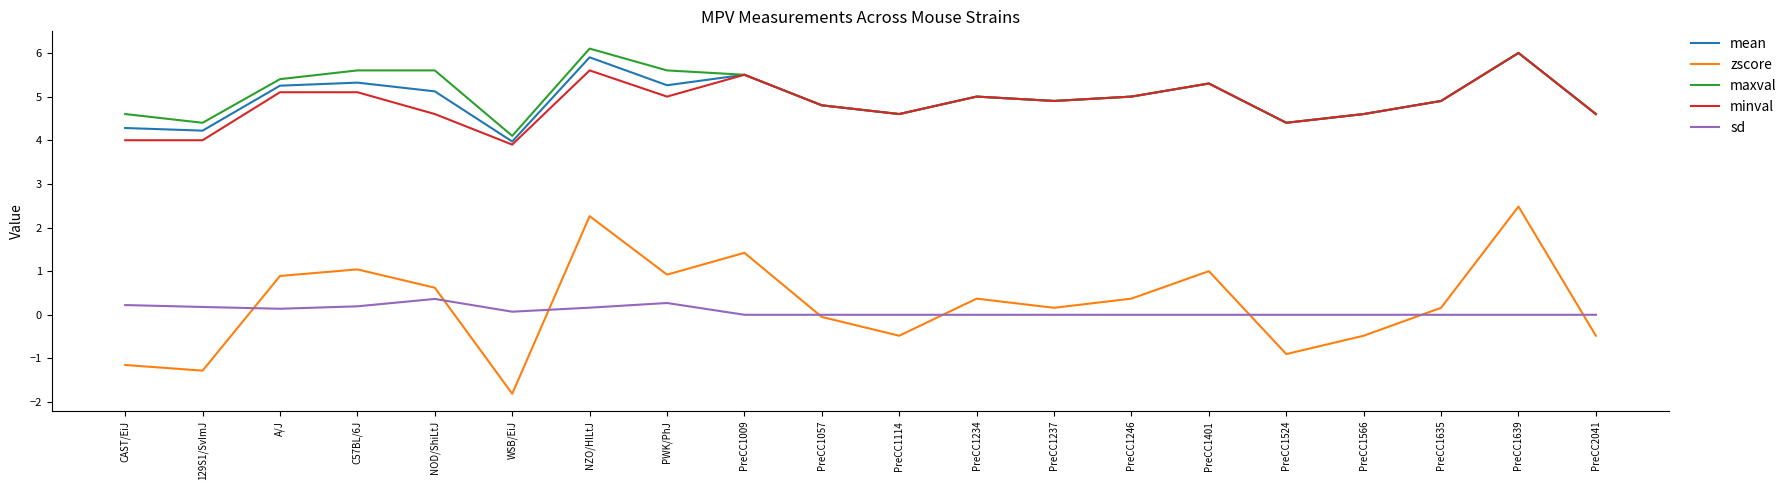

True or false: minval has a value of 6.0 at PreCC1639.

True